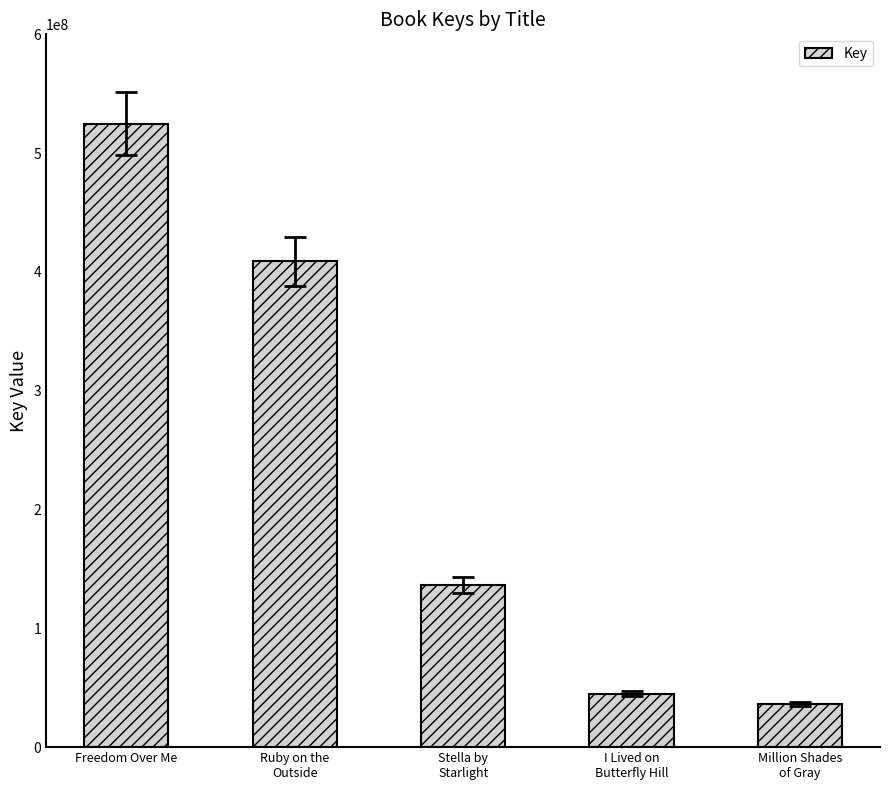

What is the label of the 3rd bar from the left?

Stella by
Starlight